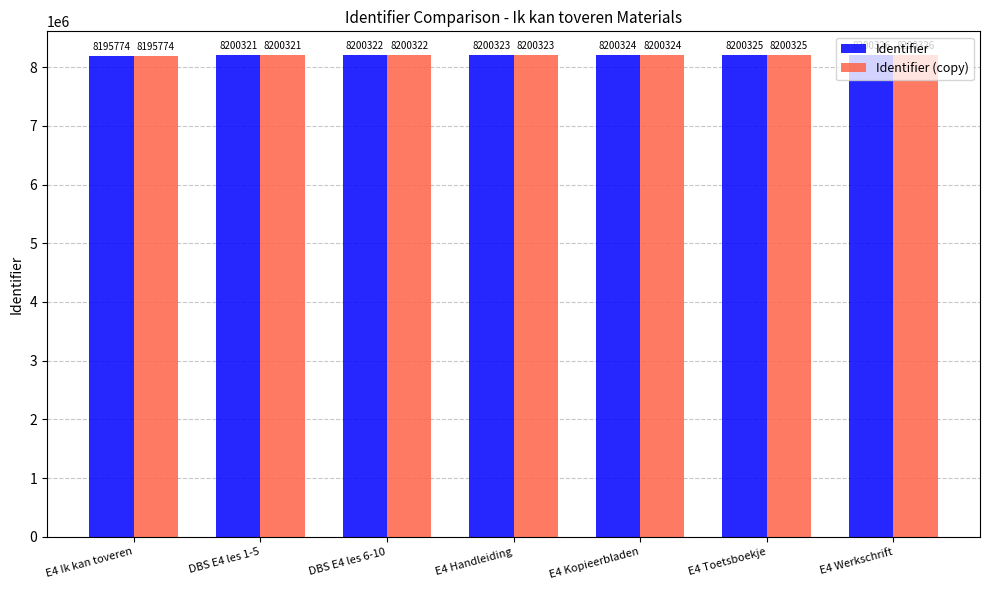

Which label corresponds to the largest value in the chart?

E4 Werkschrift